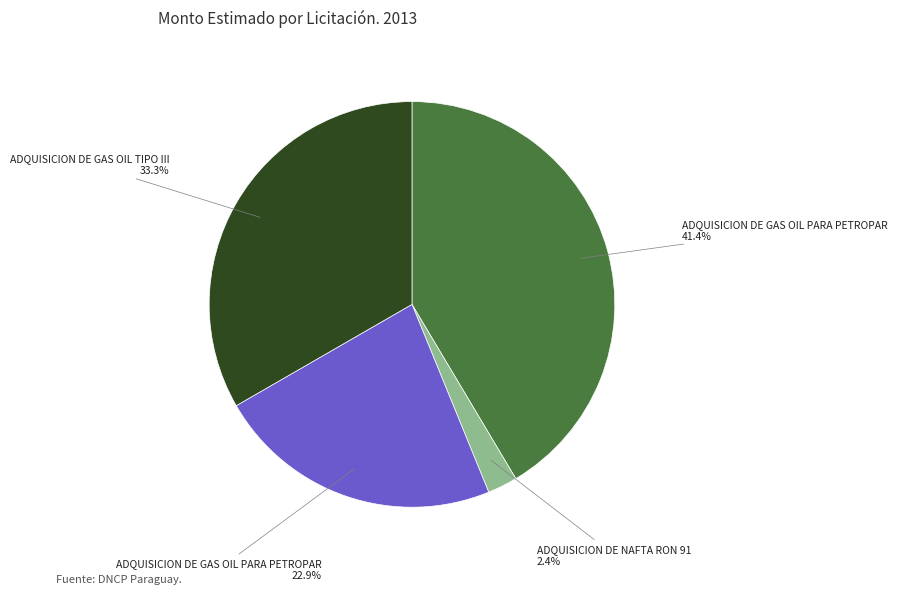

Is there any slice that represents more than half of the pie?

No